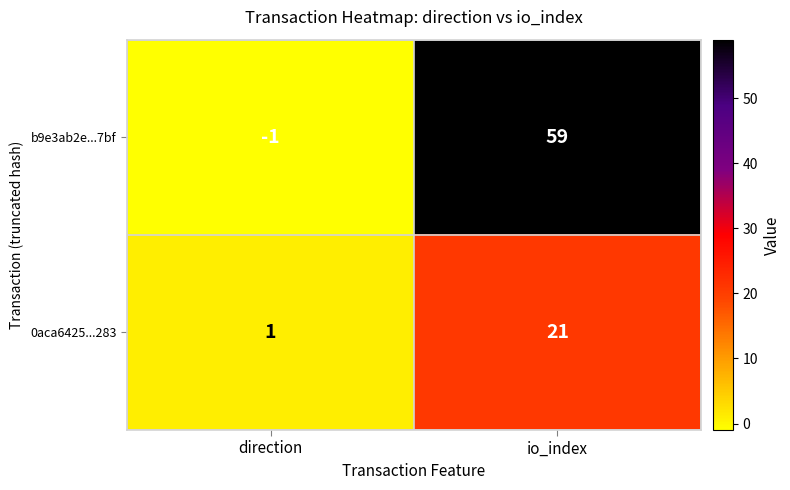

At direction, list the series in order from largest to smallest.

0aca6425...283, b9e3ab2e...7bf